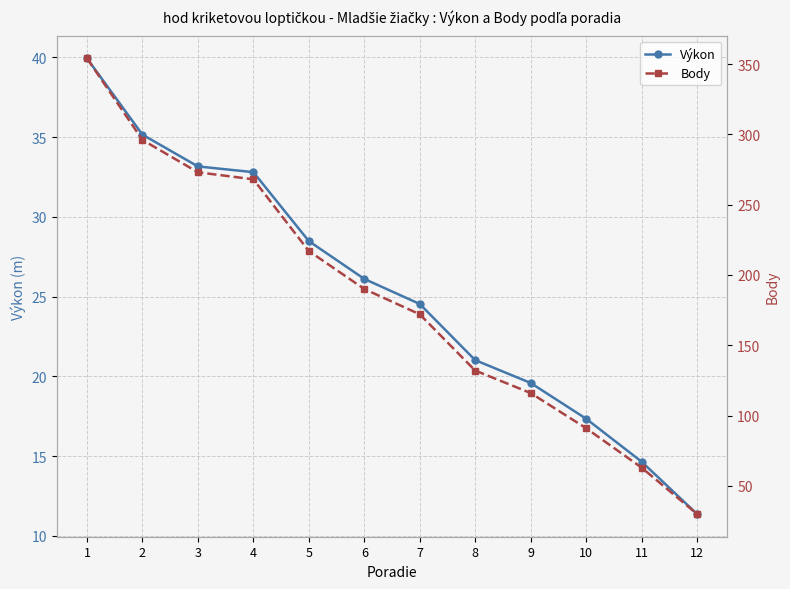

Which category has the lowest value in the Body series?

12